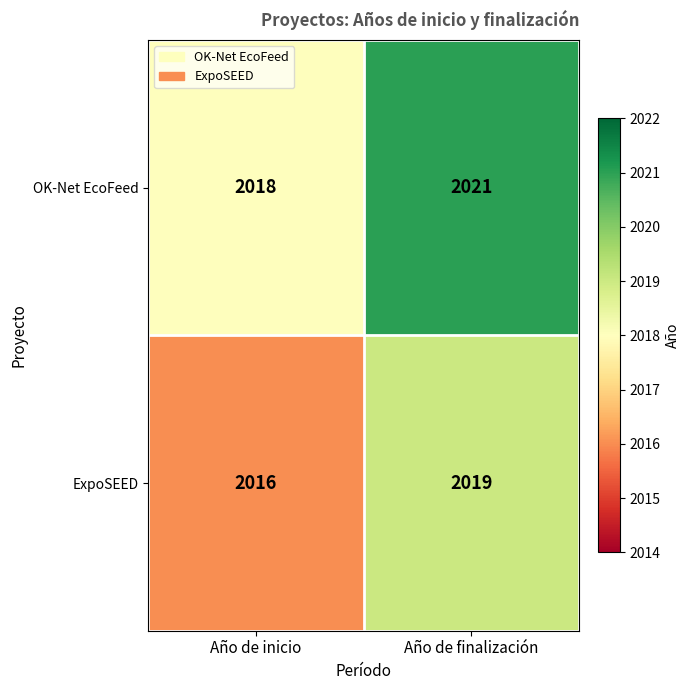

What is the smallest value displayed?

2016